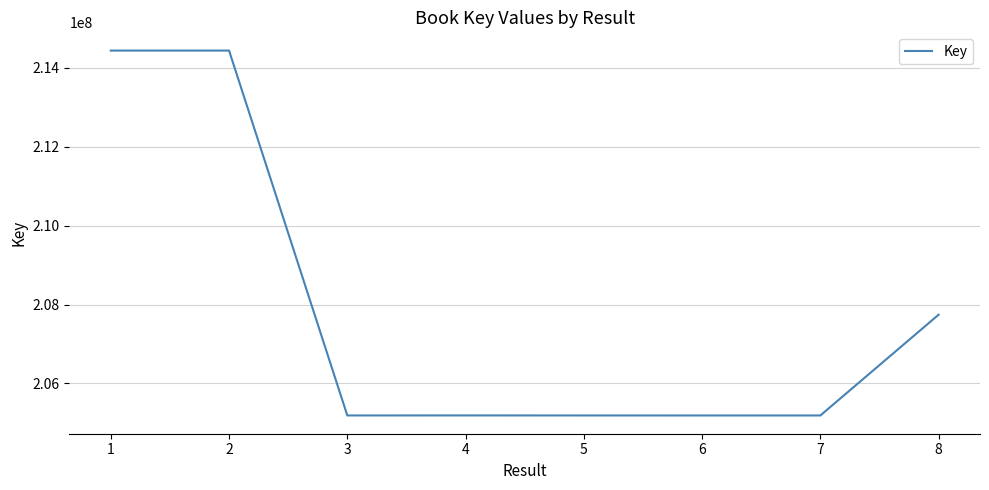

What is the change in value from 1 to 6?

-9251692